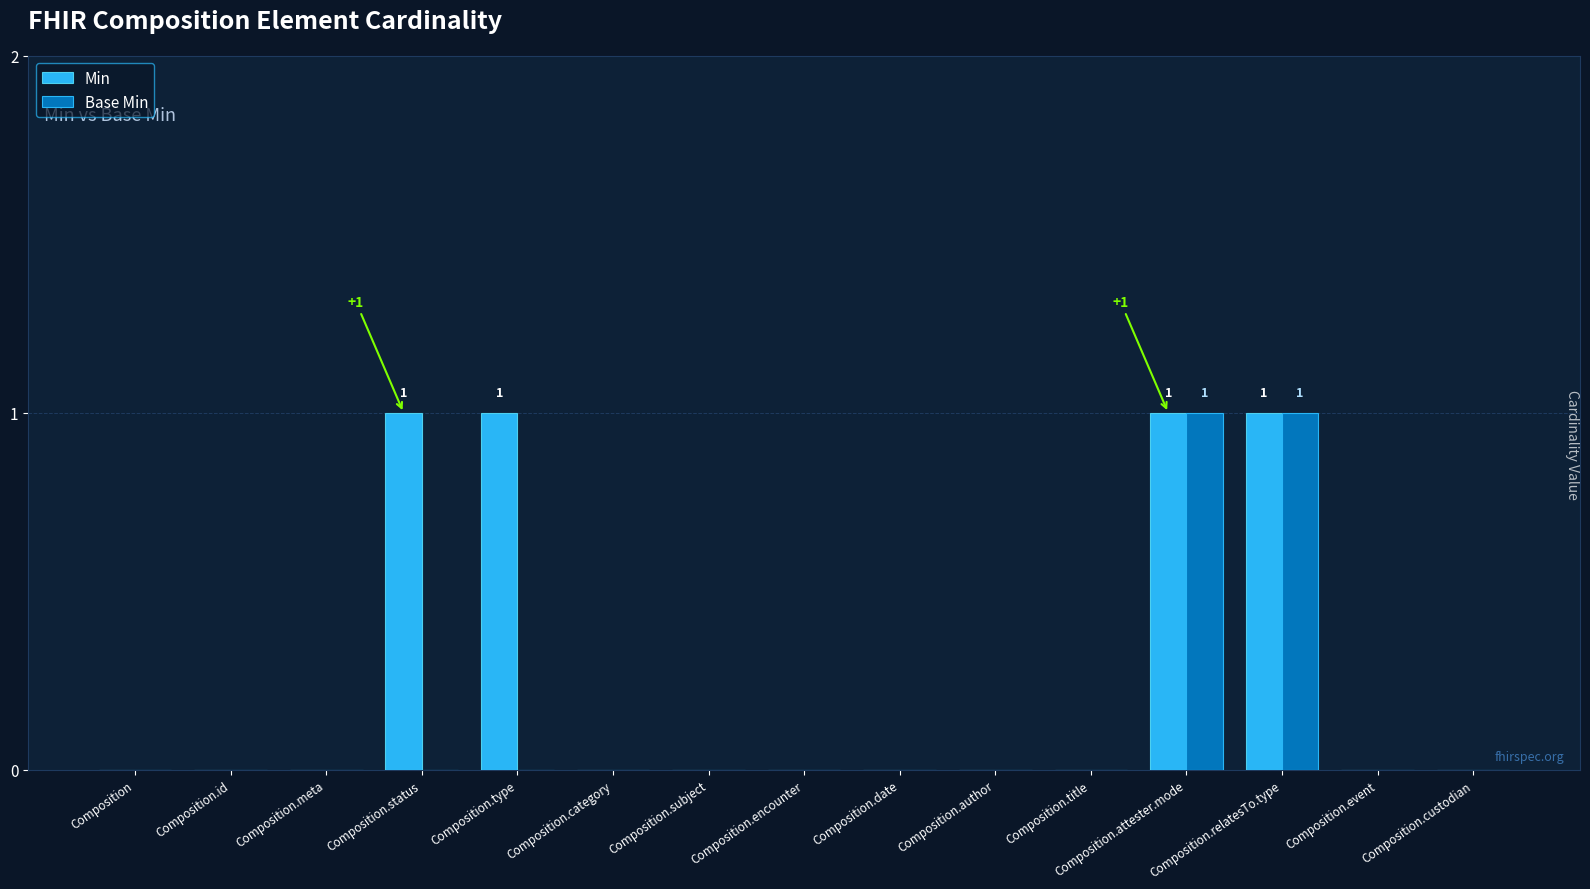

Which series has the largest total across all categories?

Min